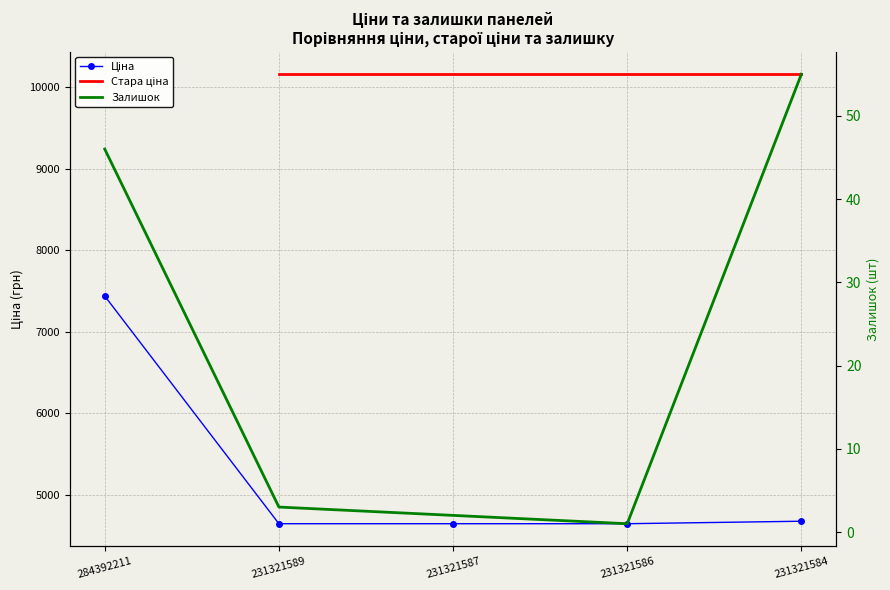

True or false: Стара ціна and Ціна intersect in this chart.

False